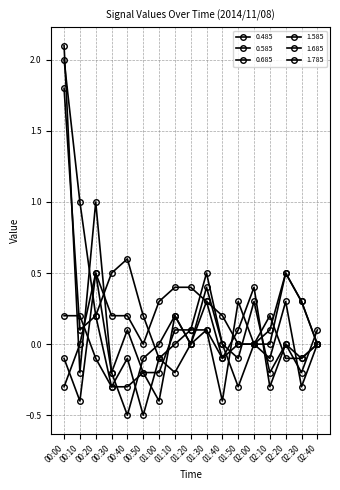

Where is 0.585 nearest to the value 0?

01:10